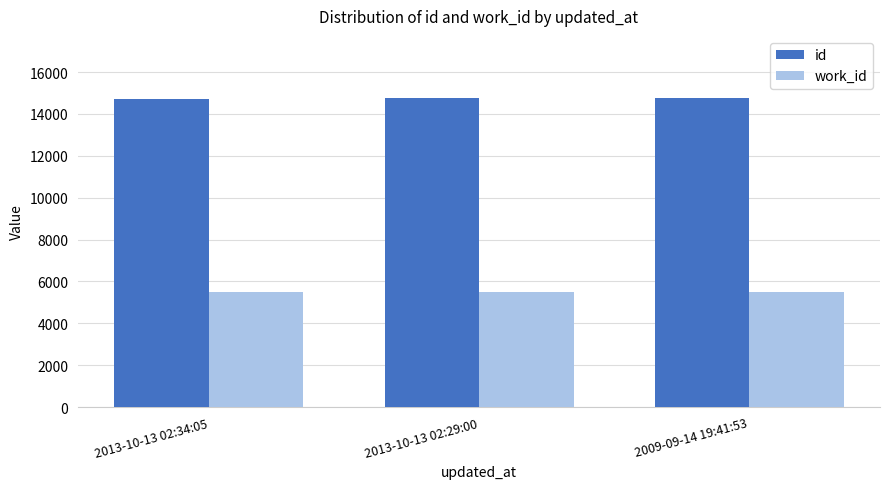

Is it true that id equals 25521 at 2013-10-13 02:29:00?

False